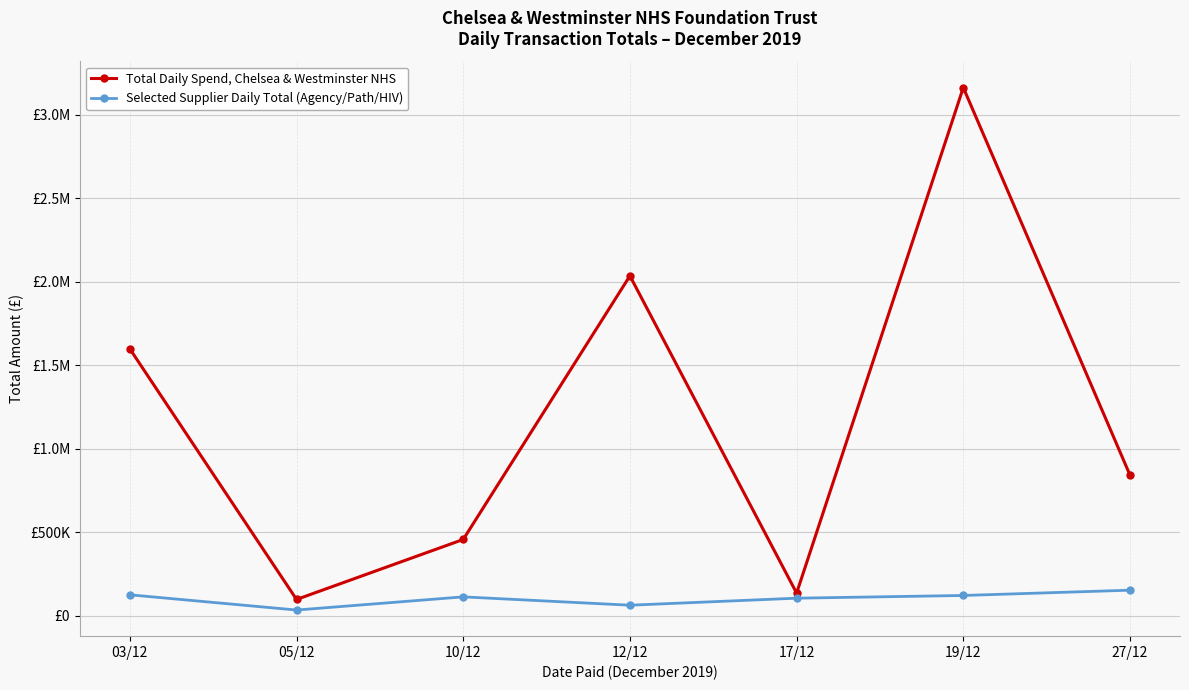

At which label does Total Daily Spend, Chelsea & Westminster NHS reach its minimum?

05/12